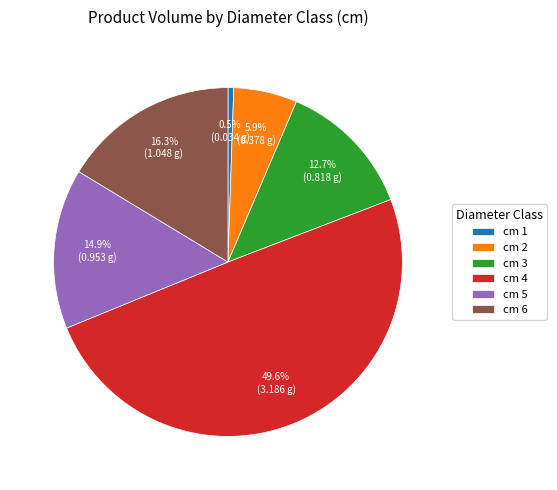

Which slice is the smallest?

cm 1